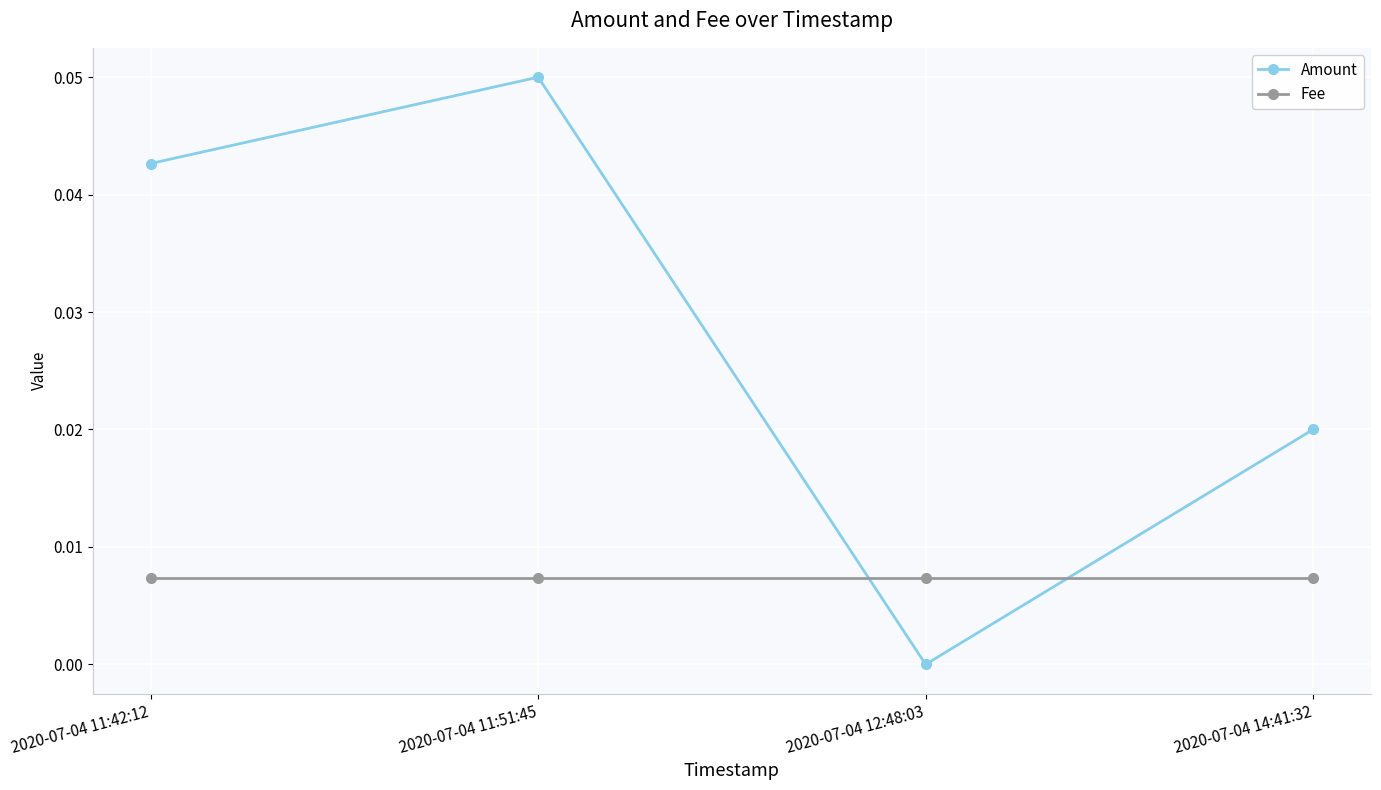

Is it true that Fee equals 0.0 at 2020-07-04 11:51:45?

True